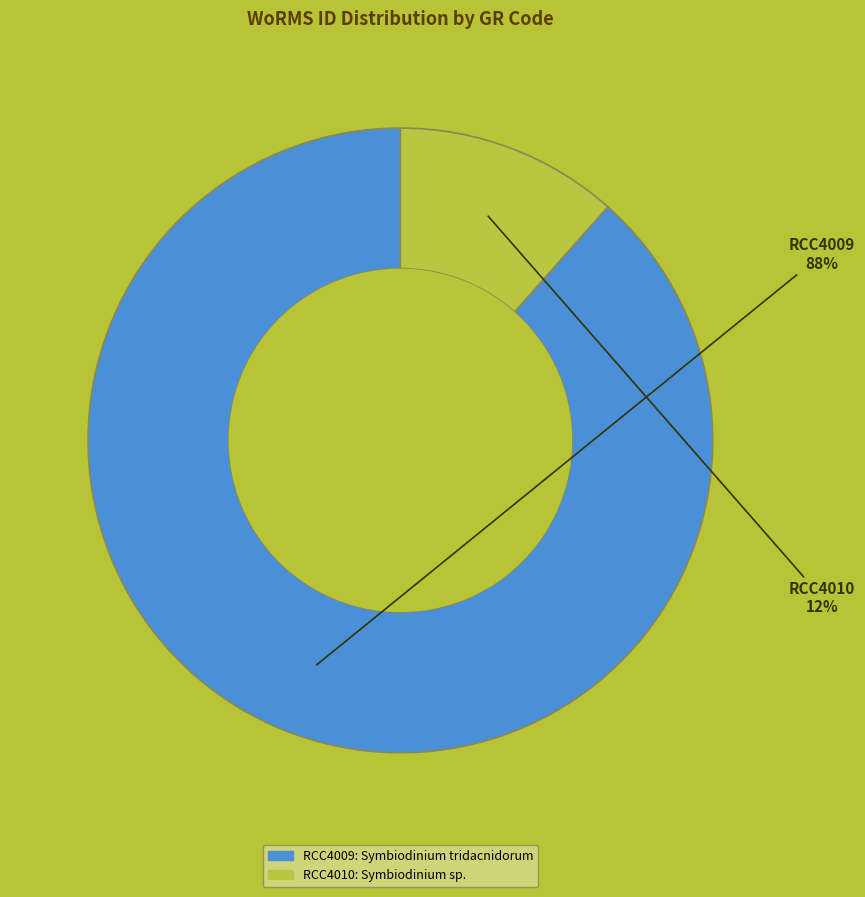

To the nearest percent, what is the combined percentage of RCC4009 and RCC4010?

100%